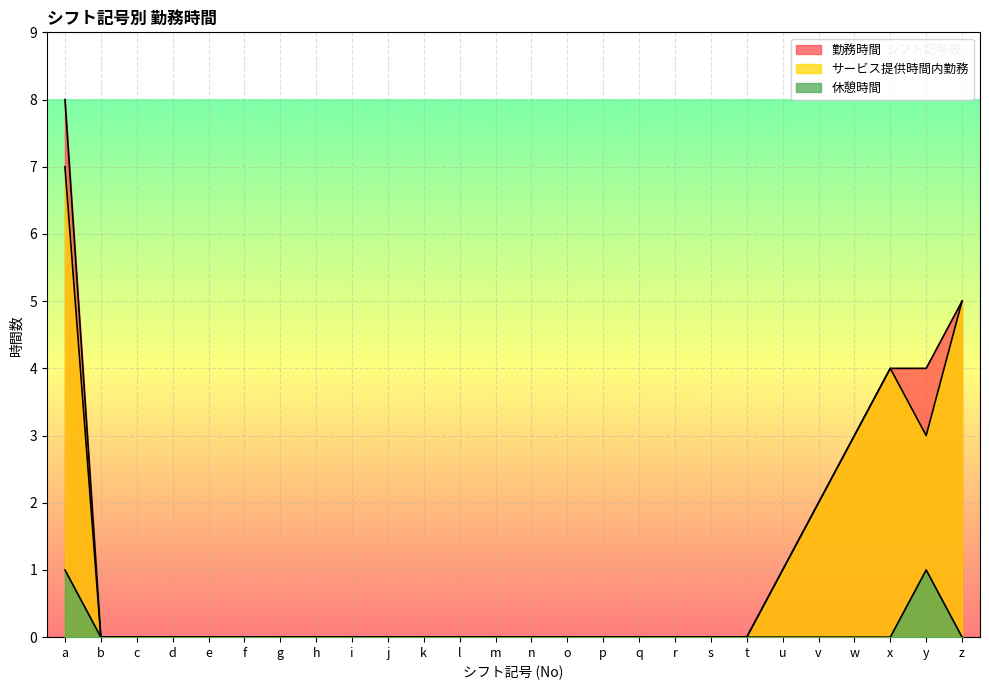

True or false: サービス提供時間内勤務 and 勤務時間 intersect in this chart.

False